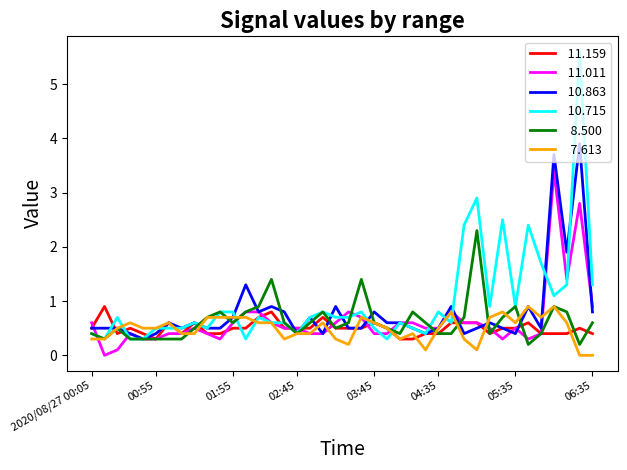

What is the maximum value shown in the chart?

5.6